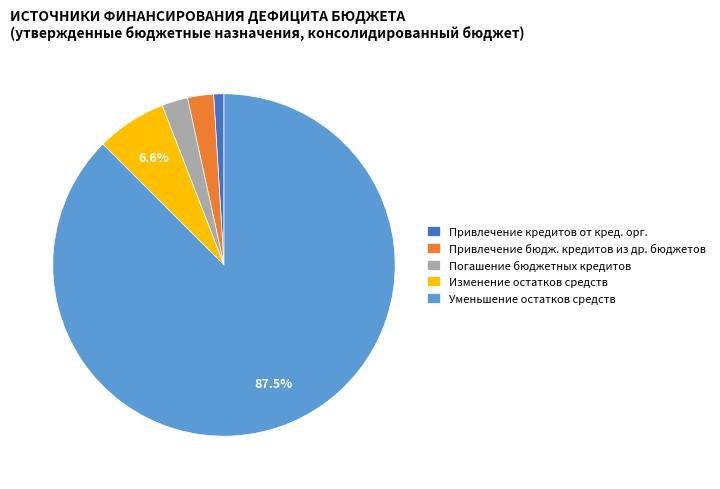

Approximately how many times larger is the value at Погашение бюджетных кредитов compared to Привлечение бюдж. кредитов из др. бюджетов?

1.0